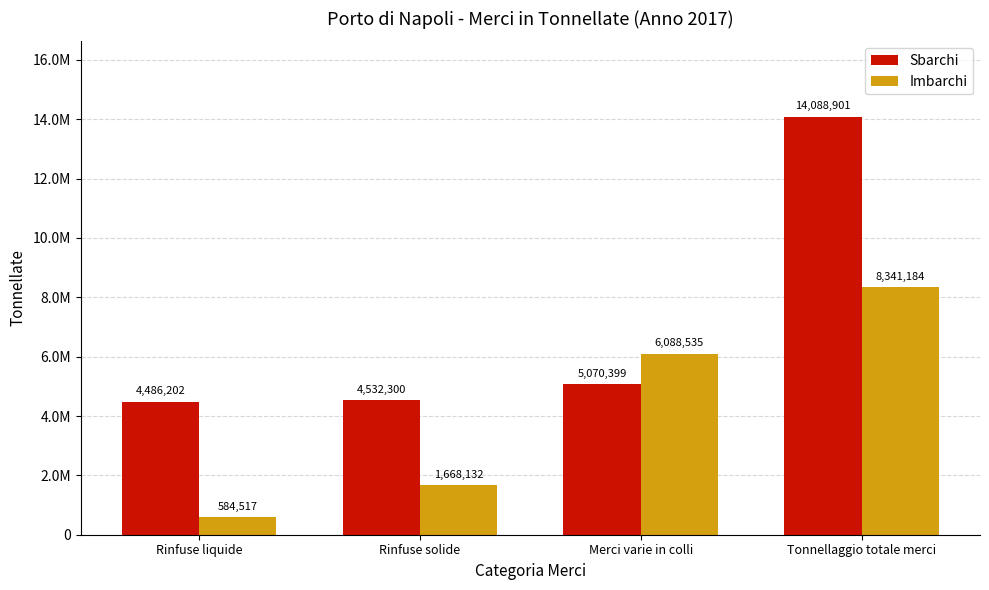

Where does the Sbarchi series first go above 5070398?

Merci varie in colli